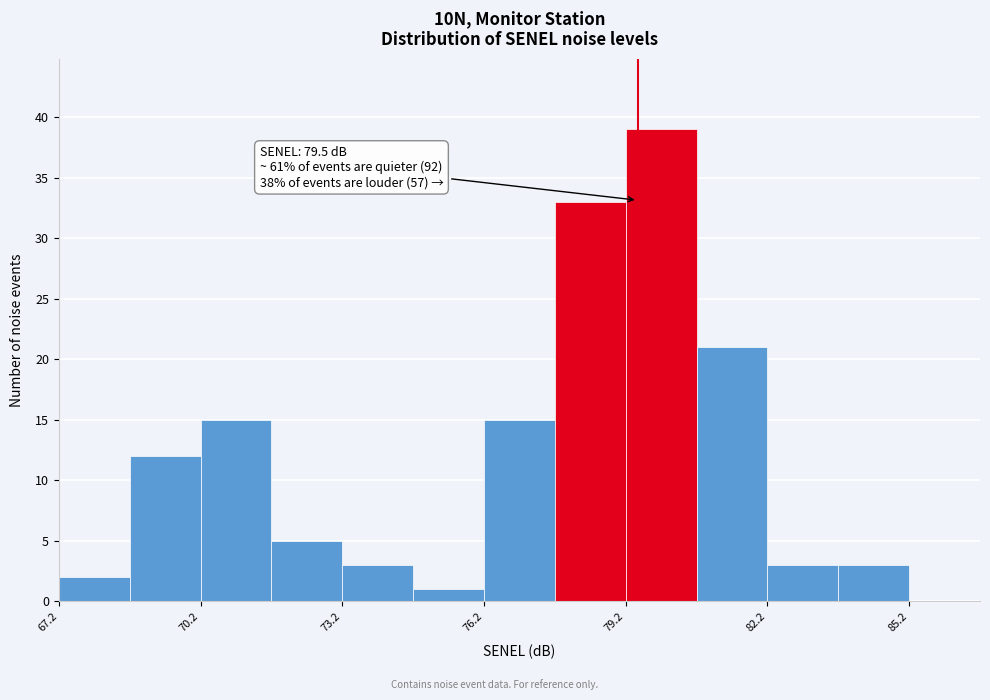

Read against the x-axis, roughly where is the centre of the tallest bar?

80.0